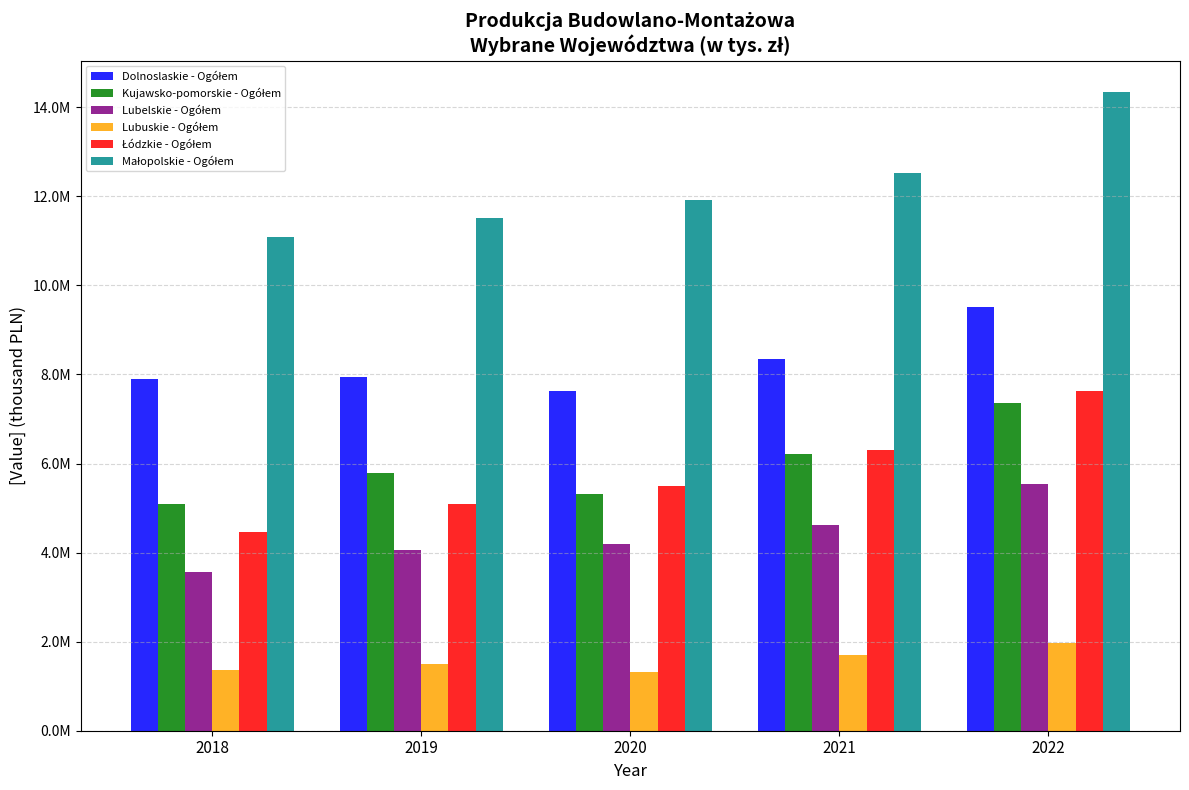

Reading left to right, transcribe all the data shown in this chart.

Dolnoslaskie - Ogółem: 7891210.5	7941320.1	7637701.9	8337657.7	9518456.2
Kujawsko-pomorskie - Ogółem: 5099159.6	5784224.0	5312690.2	6225535.0	7351284.2
Lubelskie - Ogółem: 3570707.1	4047447.0	4195968.5	4627086.0	5543874.5
Lubuskie - Ogółem: 1361490.1	1495092.7	1328729.2	1691373.2	1967709.2
Łódzkie - Ogółem: 4468156.8	5101451.3	5493767.8	6304804.7	7636318.4
Małopolskie - Ogółem: 11092252.3	11506070.7	11909315.9	12515776.9	14333315.3